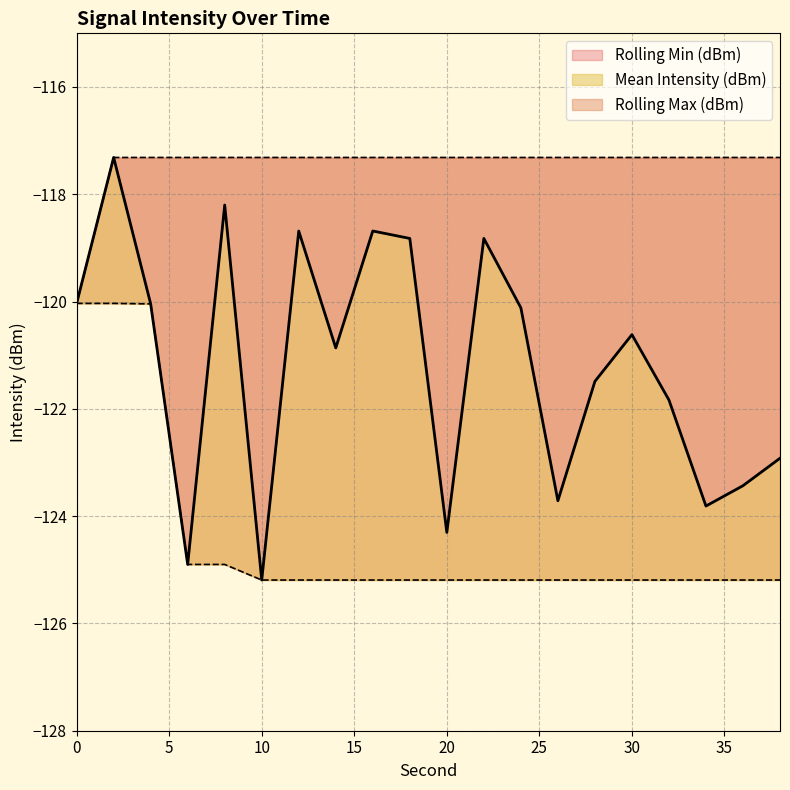

What is the value of the Rolling Max (dBm) point at the 2nd from the left?

-117.3